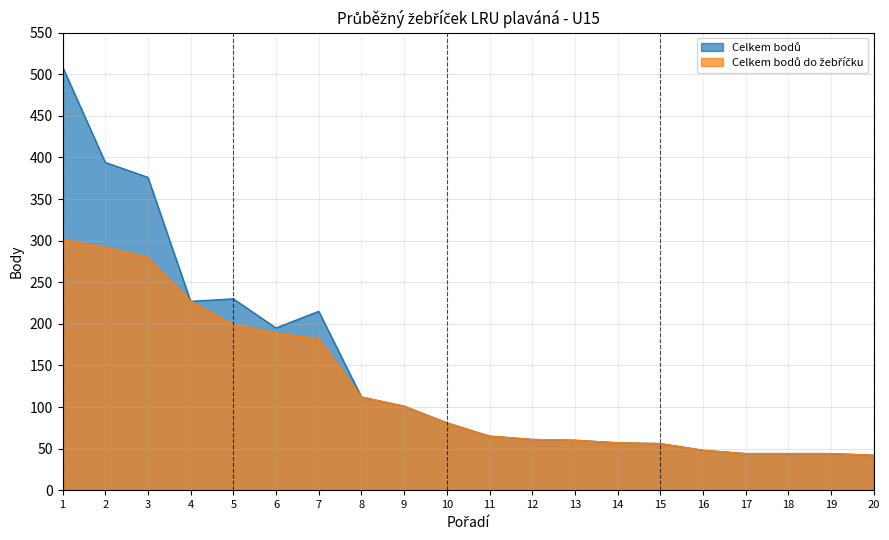

Rank the series by their average value, from lowest to highest.

Celkem bodů do žebříčku, Celkem bodů